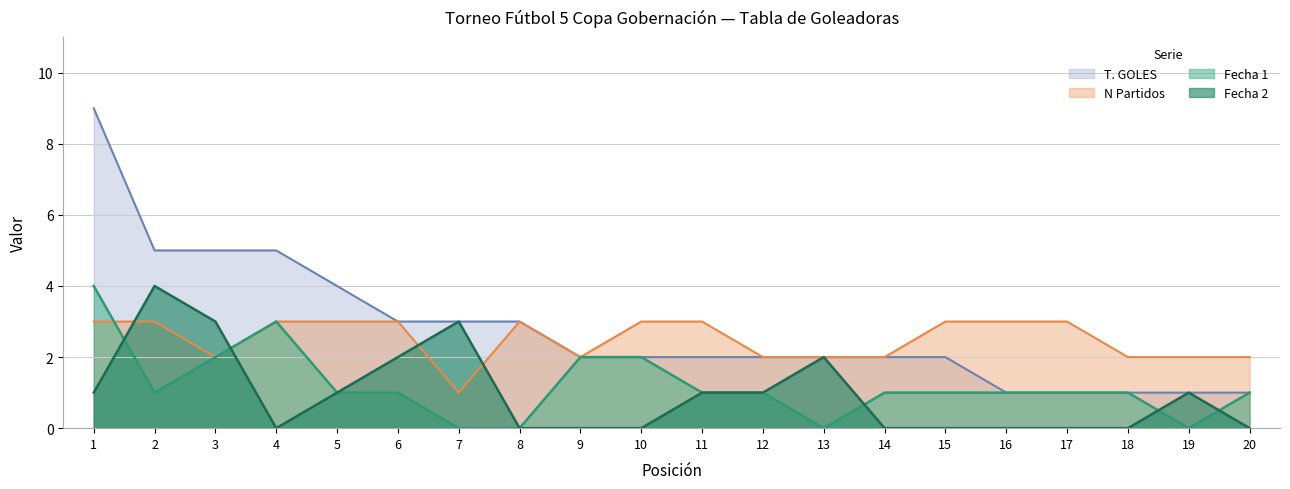

Rank the series by their maximum value, from highest to lowest.

T. GOLES, Fecha 1, Fecha 2, N Partidos